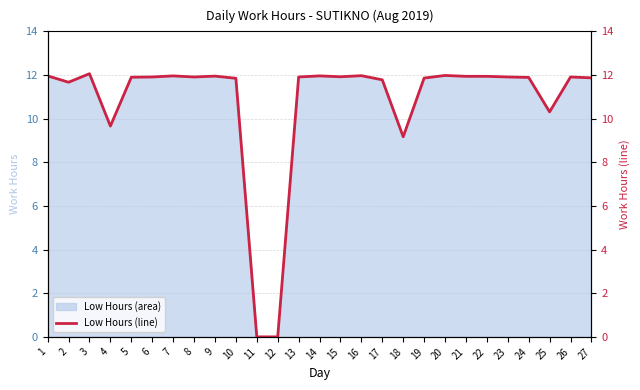

What is the ratio of the value at 23 to the value at 20?

1.0